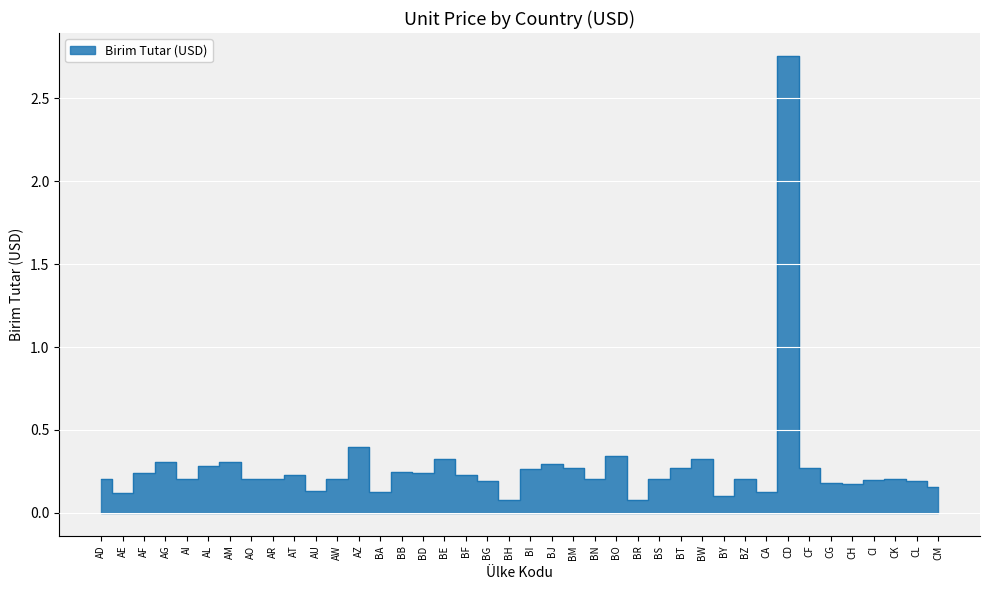

What is the label of the 32nd point from the left?

CA